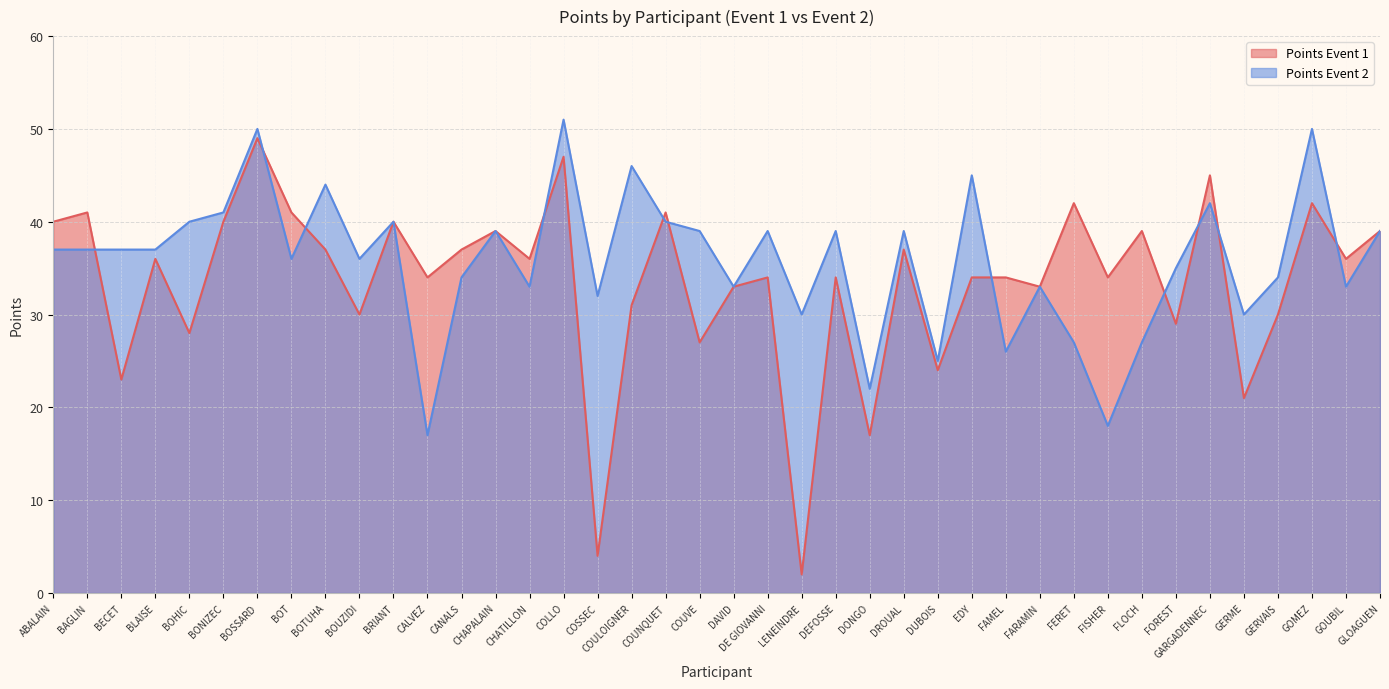

Which has a higher value, BECET or BOT?

BOT